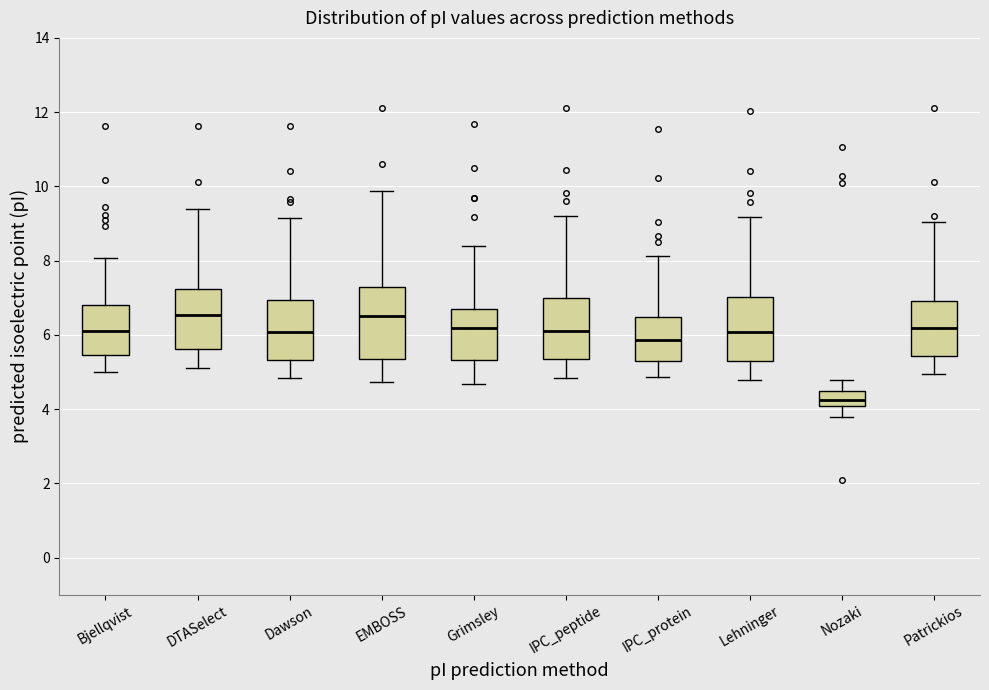

Reading left to right, read every box against the y-axis: the position of its median line, the range the box covers, and the ends of its whiskers. The values are not printed on the chart, so give them approximately, as read against the axis.

Bjellqvist: median 6.0, box 5.4 to 6.8, whiskers 5.0 to 8.0
DTASelect: median 6.6, box 5.6 to 7.2, whiskers 5.2 to 9.4
Dawson: median 6.0, box 5.4 to 7.0, whiskers 4.8 to 9.2
EMBOSS: median 6.6, box 5.4 to 7.2, whiskers 4.8 to 9.8
Grimsley: median 6.2, box 5.4 to 6.6, whiskers 4.6 to 8.4
IPC_peptide: median 6.0, box 5.4 to 7.0, whiskers 4.8 to 9.2
IPC_protein: median 5.8, box 5.4 to 6.4, whiskers 4.8 to 8.2
Lehninger: median 6.0, box 5.2 to 7.0, whiskers 4.8 to 9.2
Nozaki: median 4.2, box 4.0 to 4.4, whiskers 3.8 to 4.8
Patrickios: median 6.2, box 5.4 to 7.0, whiskers 5.0 to 9.0